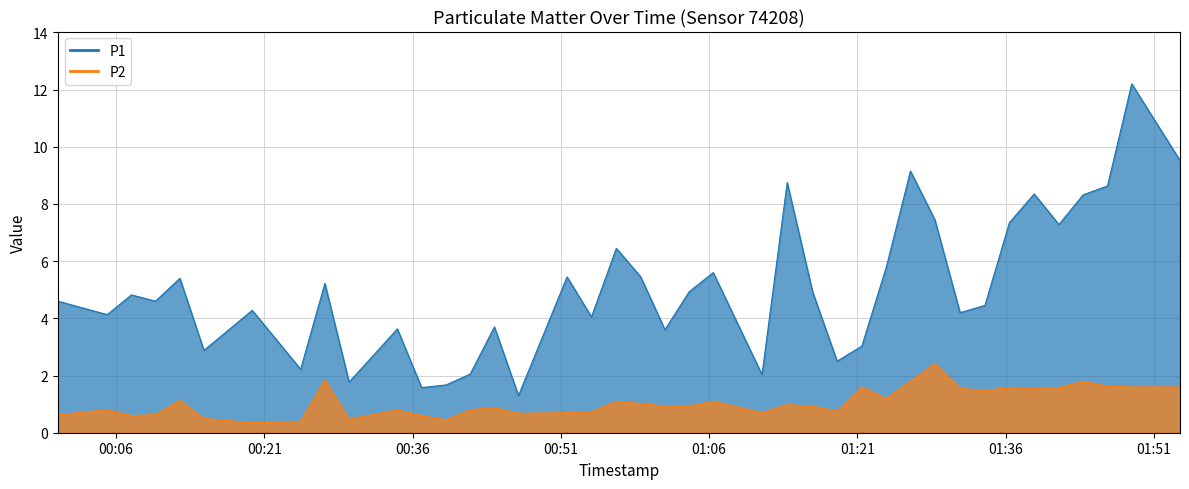

What position from the left is 2023-08-07T00:19:47?

7